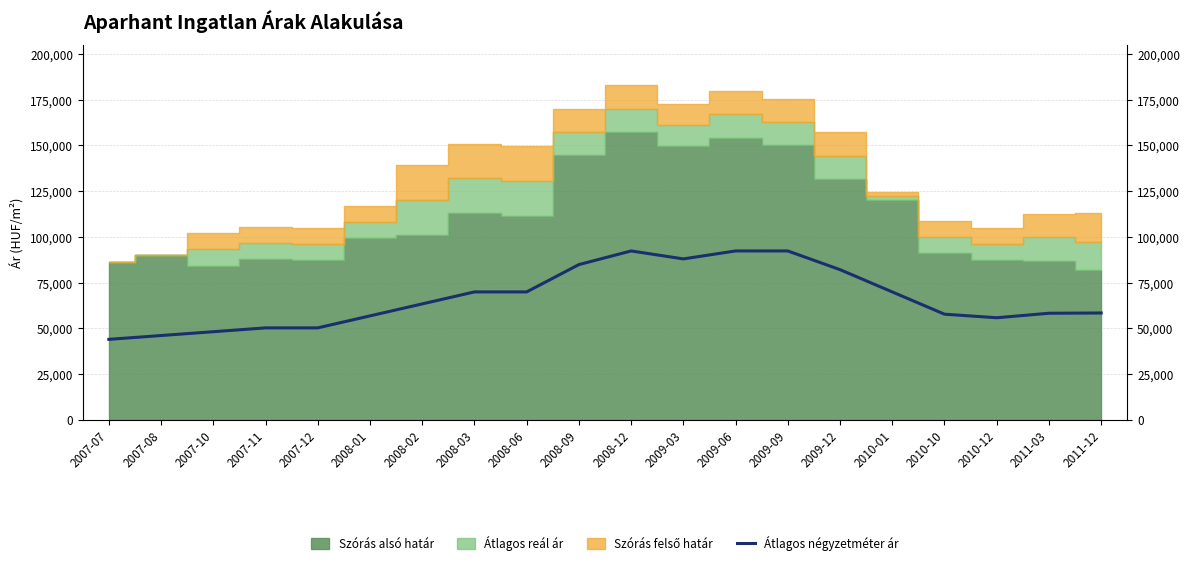

At which category does the data reach its first local peak?

2008-12